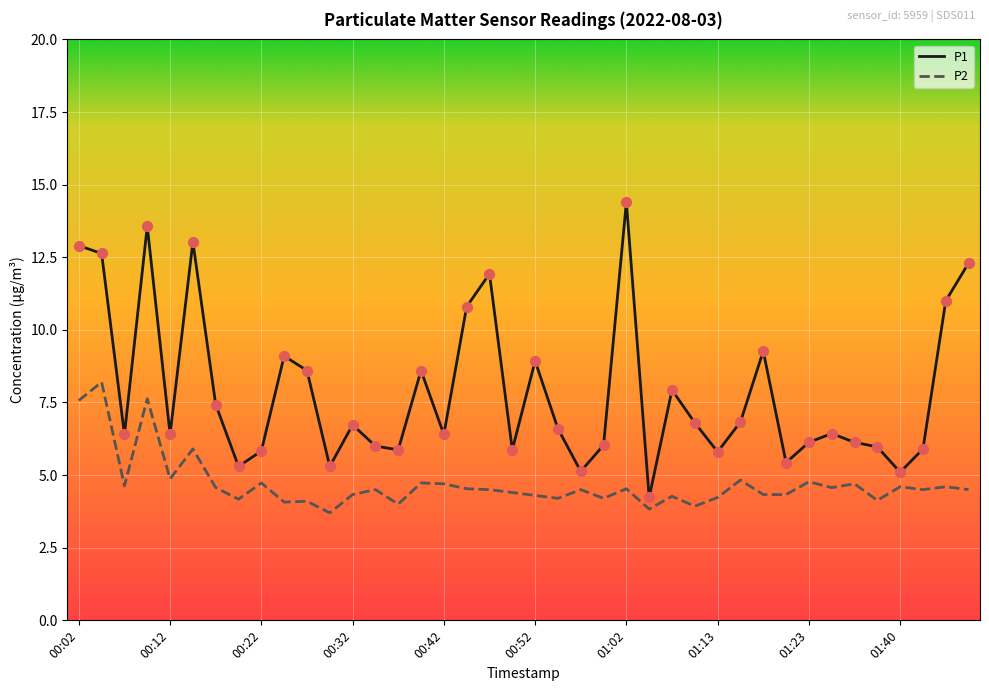

Which series has the largest total across all categories?

P1